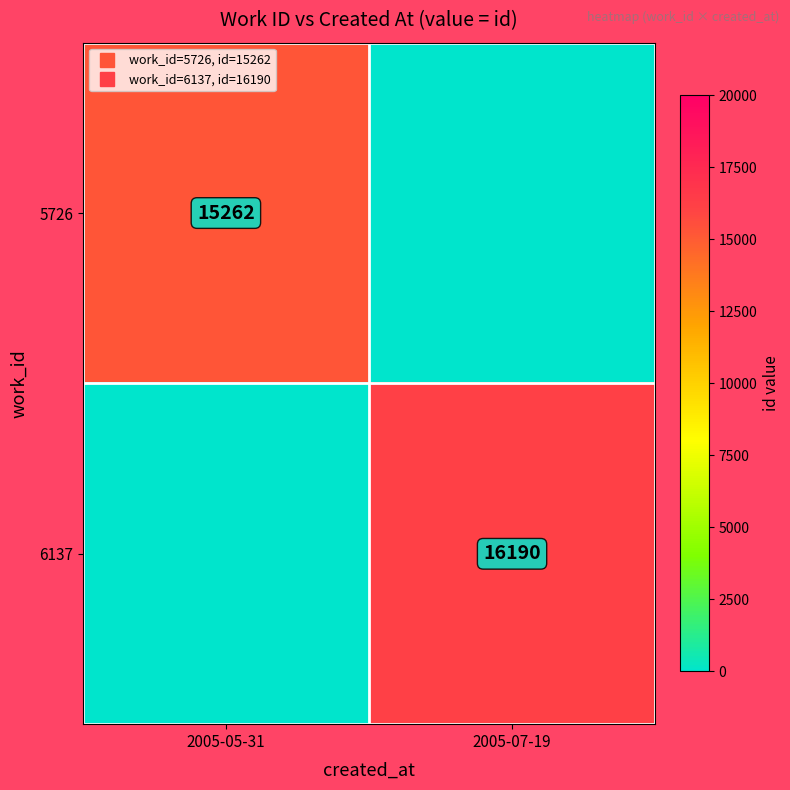

What is the sum of all 6137 values?

16190